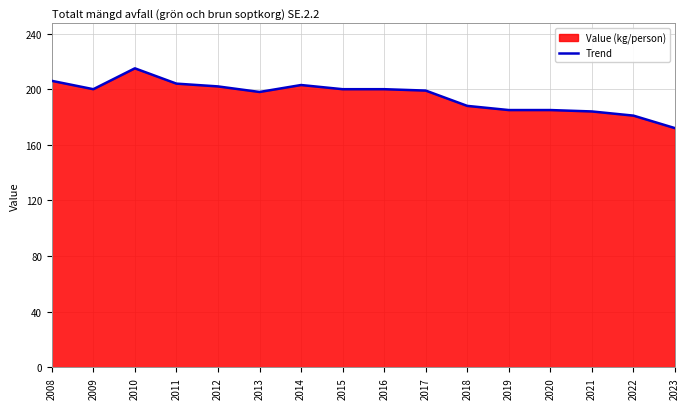

At which category does the data reach its first local valley?

2009